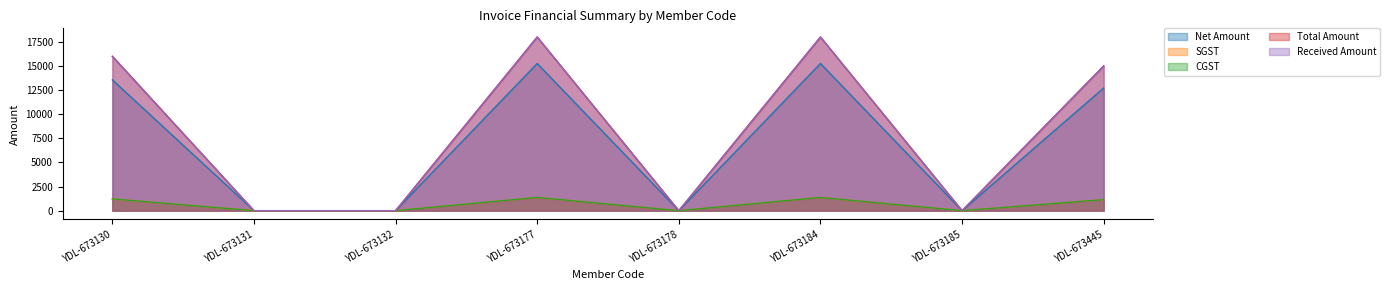

How many lines are shown in the chart?

5